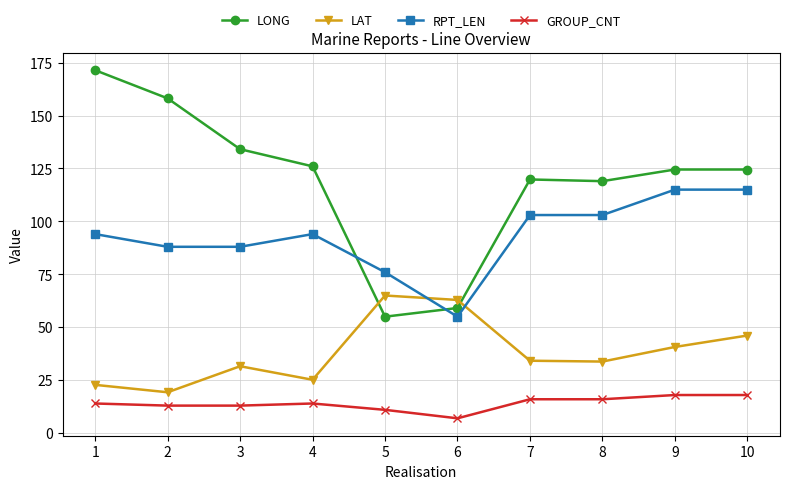

What is the average value of the LAT series?

38.2